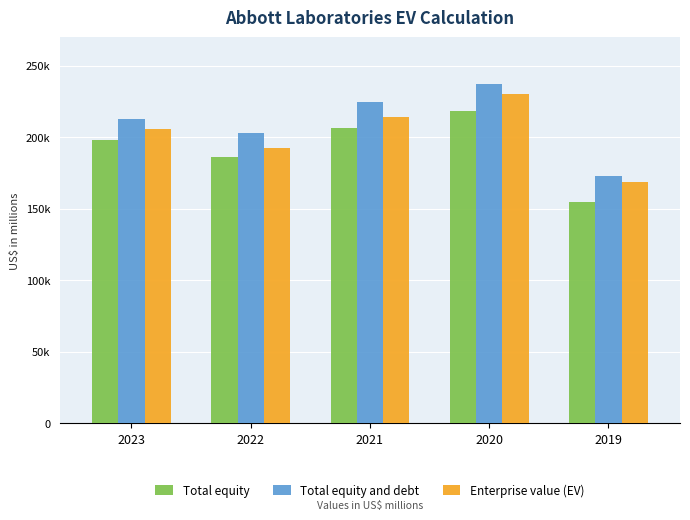

Is it true that Total equity and debt equals 236935 at 2020?

True